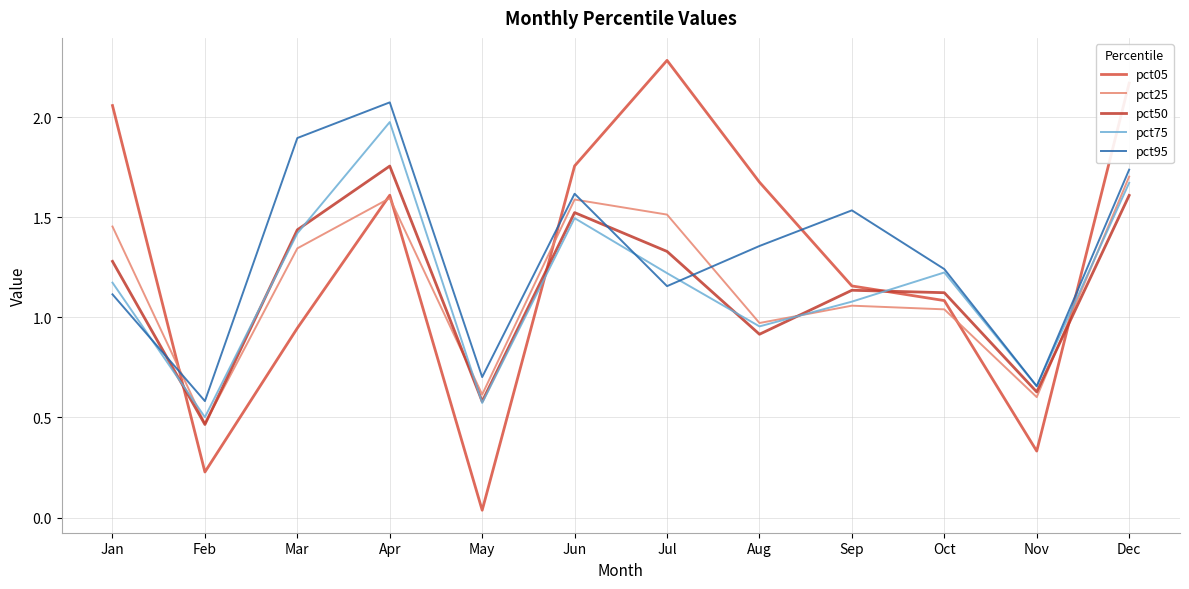

List the labels in order of pct25 value, smallest first.

Feb, Nov, May, Aug, Oct, Sep, Mar, Jan, Jul, Jun, Apr, Dec